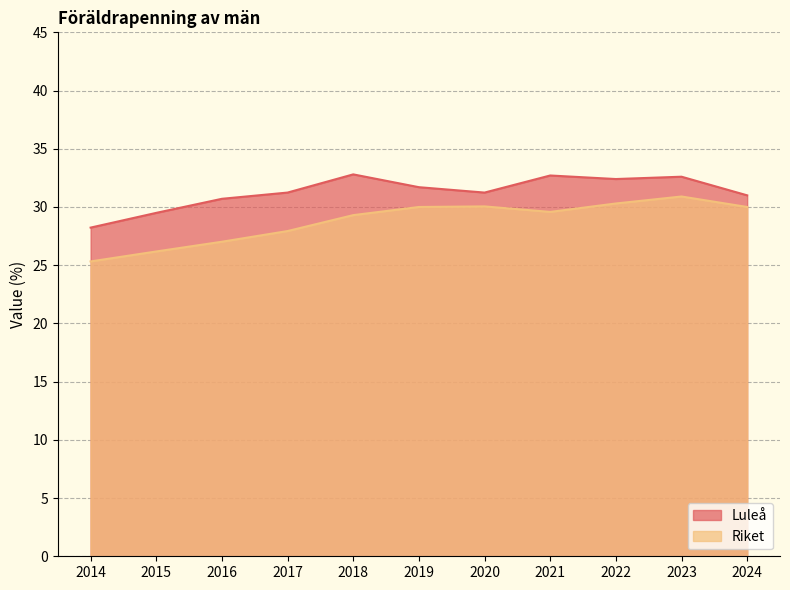

Does the chart have visible grid lines?

Yes